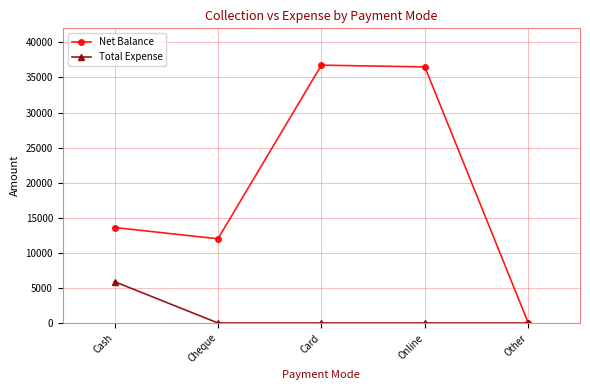

The Net Balance series shows 65378 at Online. True or false?

False